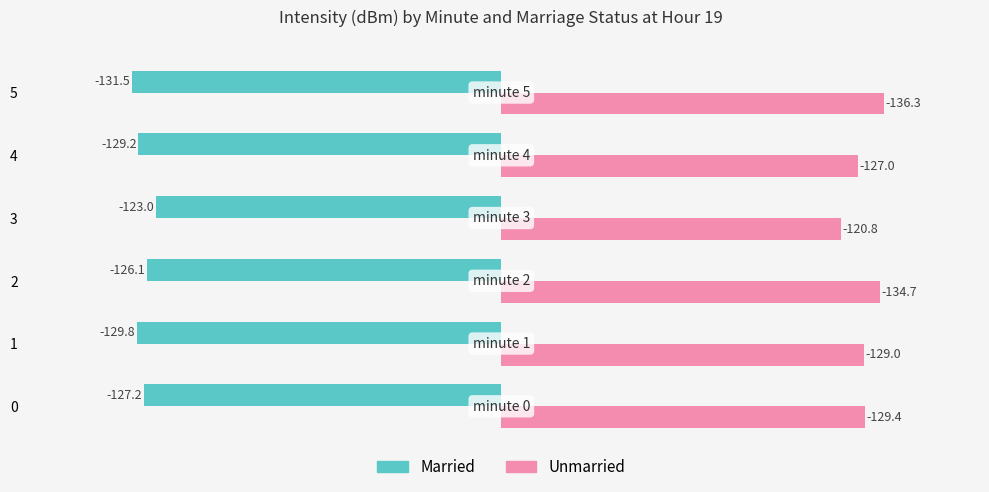

List the series in order of their overall mean, highest first.

Unmarried, Married